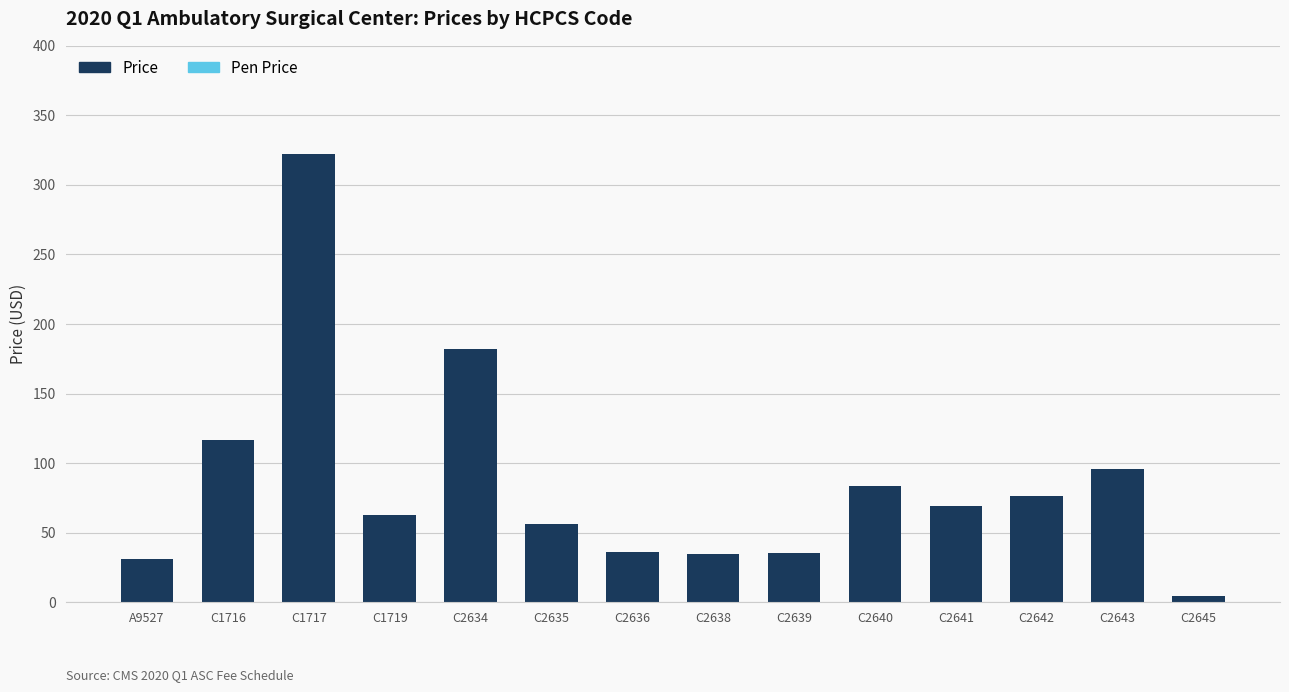

Count the number of categories in the chart.

14